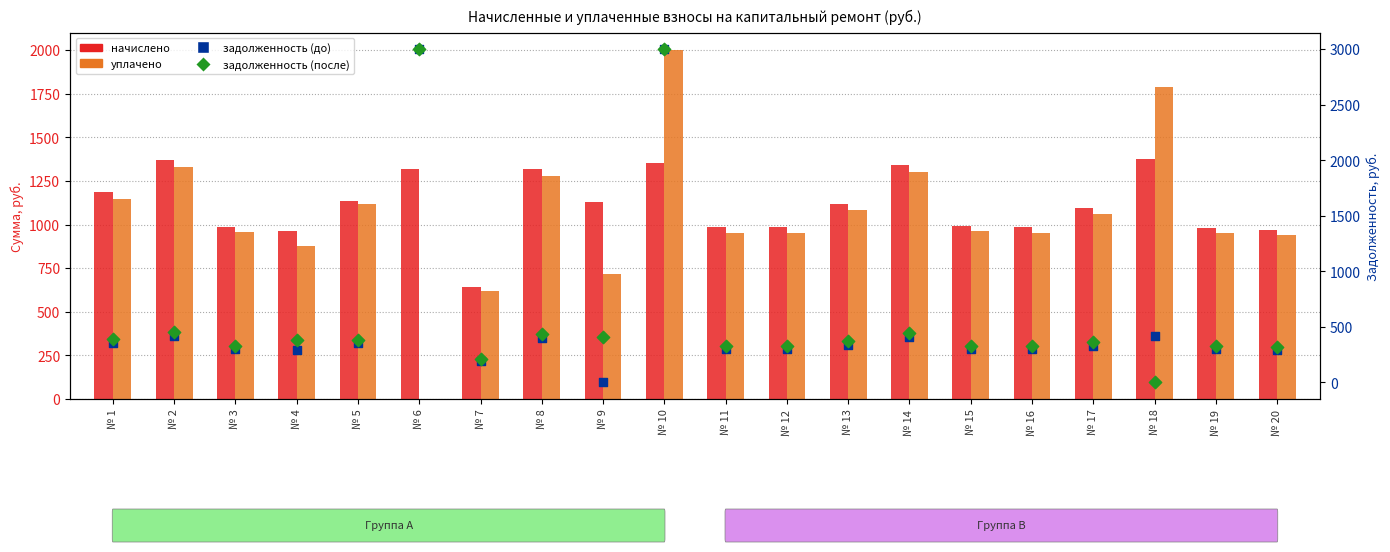

At how many categories does at least one series exceed 2490?

2